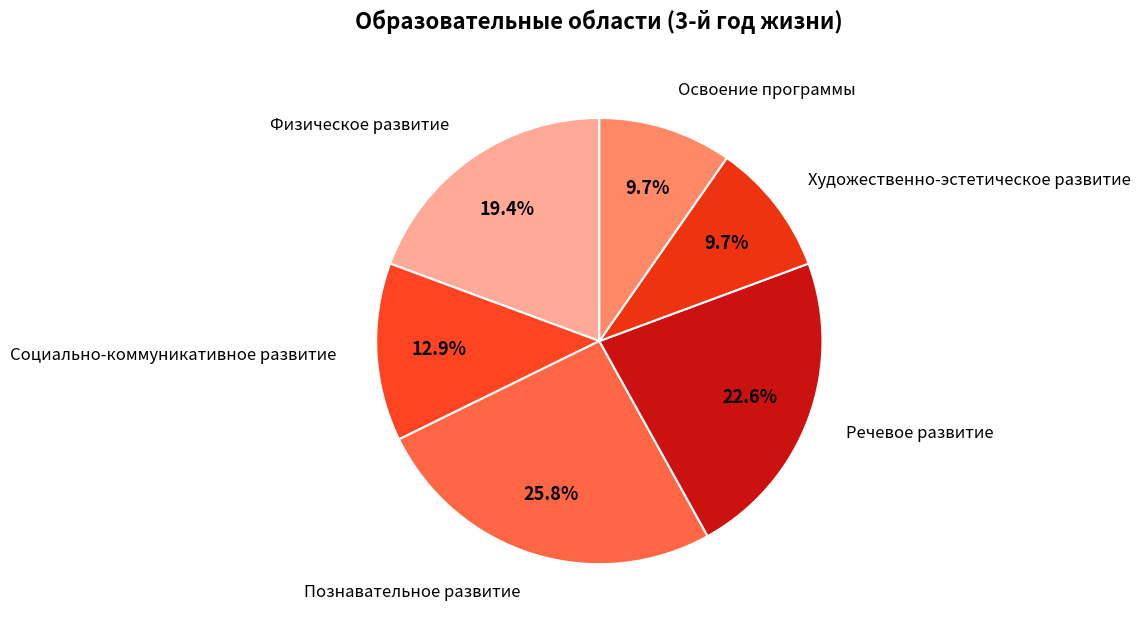

Count the number of slices in the pie.

6